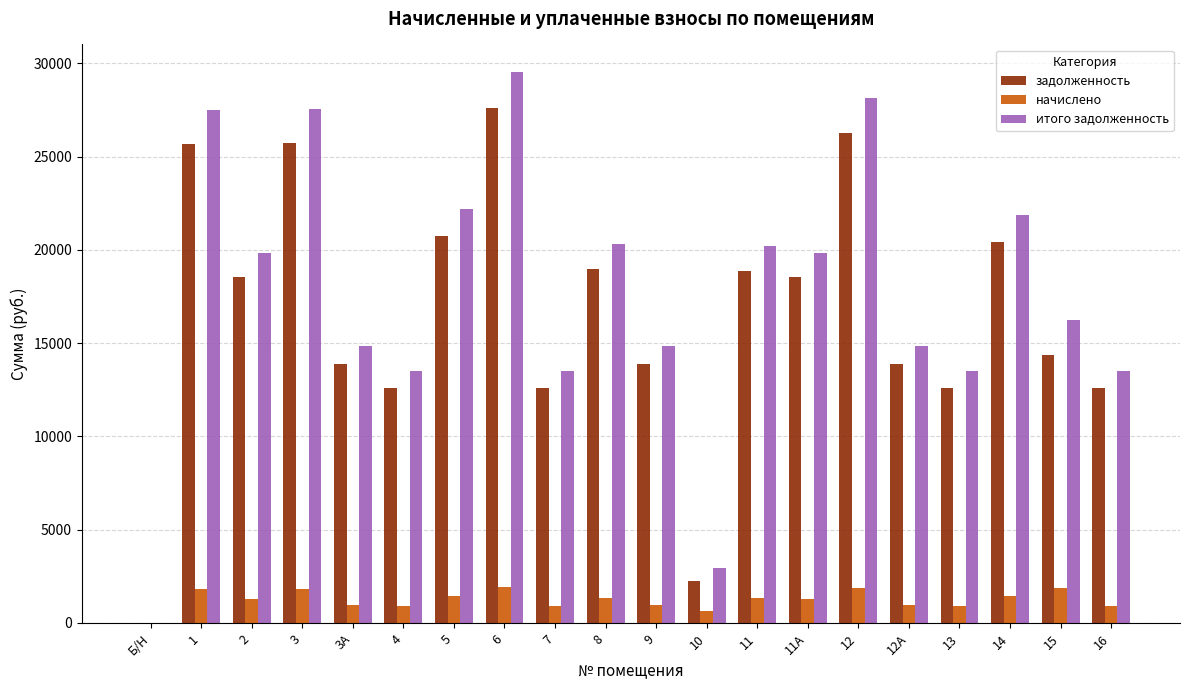

How many groups of bars are there?

20